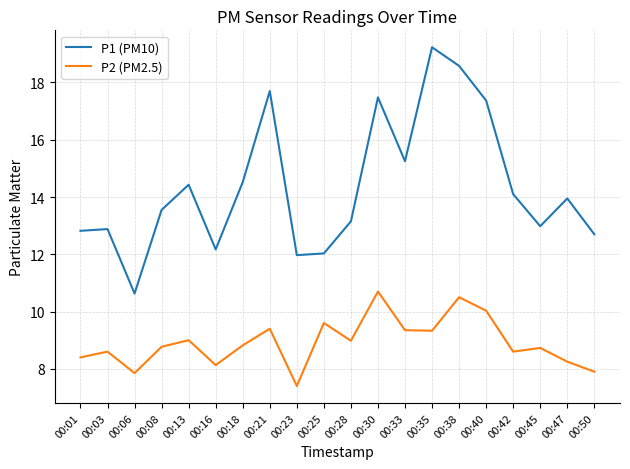

What is the difference between the maximum and minimum values in the P2 (PM2.5) series?

3.3